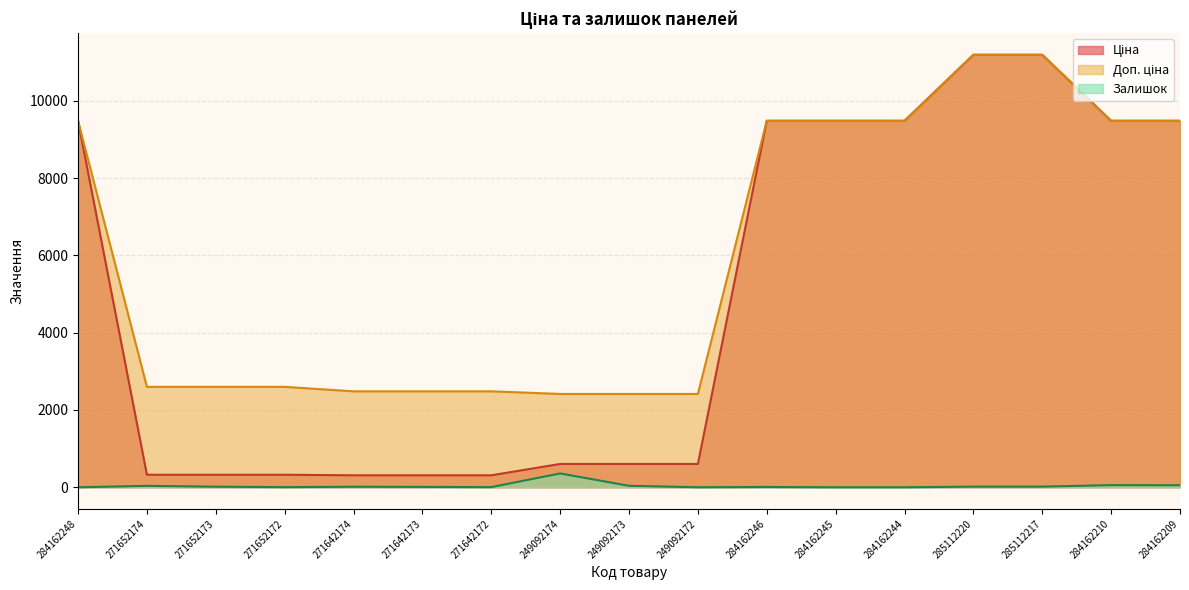

Reading left to right, list all the values displayed in this chart.

Ціна: 284162248=9480.1	271652174=324.8	271652173=324.8	271652172=324.8	271642174=310.3	271642173=310.3	271642172=310.3	249092174=603.7	249092173=603.7	249092172=603.7	284162246=9480.1	284162245=9480.1	284162244=9480.1	285112220=11188.2	285112217=11188.2	284162210=9480.1	284162209=9480.1
Доп. ціна: 284162248=9480.1	271652174=2598.3	271652173=2598.3	271652172=2598.3	271642174=2482.4	271642173=2482.4	271642172=2482.4	249092174=2414.8	249092173=2414.8	249092172=2414.8	284162246=9480.1	284162245=9480.1	284162244=9480.1	285112220=11188.2	285112217=11188.2	284162210=9480.1	284162209=9480.1
Залишок: 284162248=0.0	271652174=37.0	271652173=15.0	271652172=4.0	271642174=14.0	271642173=10.0	271642172=4.0	249092174=358.0	249092173=38.0	249092172=1.0	284162246=8.0	284162245=0.0	284162244=0.0	285112220=17.0	285112217=17.0	284162210=56.0	284162209=53.0